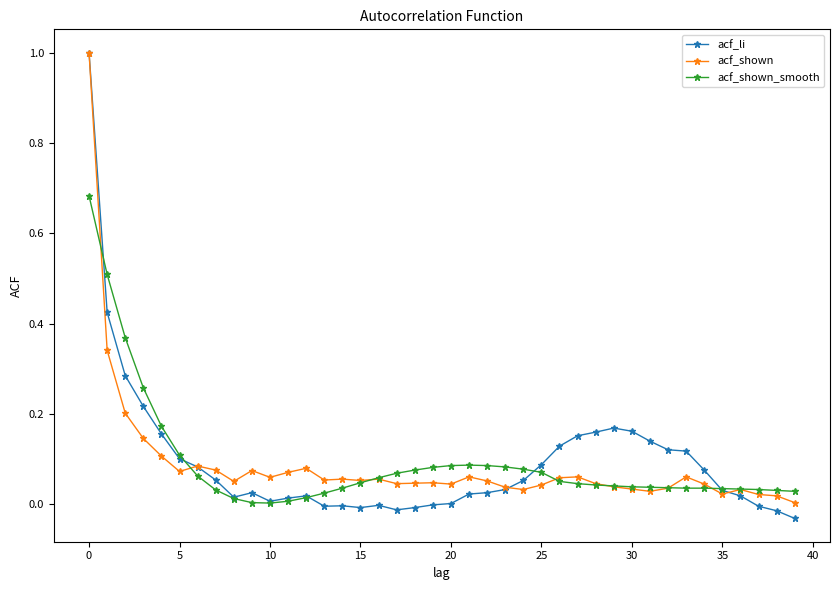

True or false: acf_shown_smooth and acf_shown cross at least once.

True